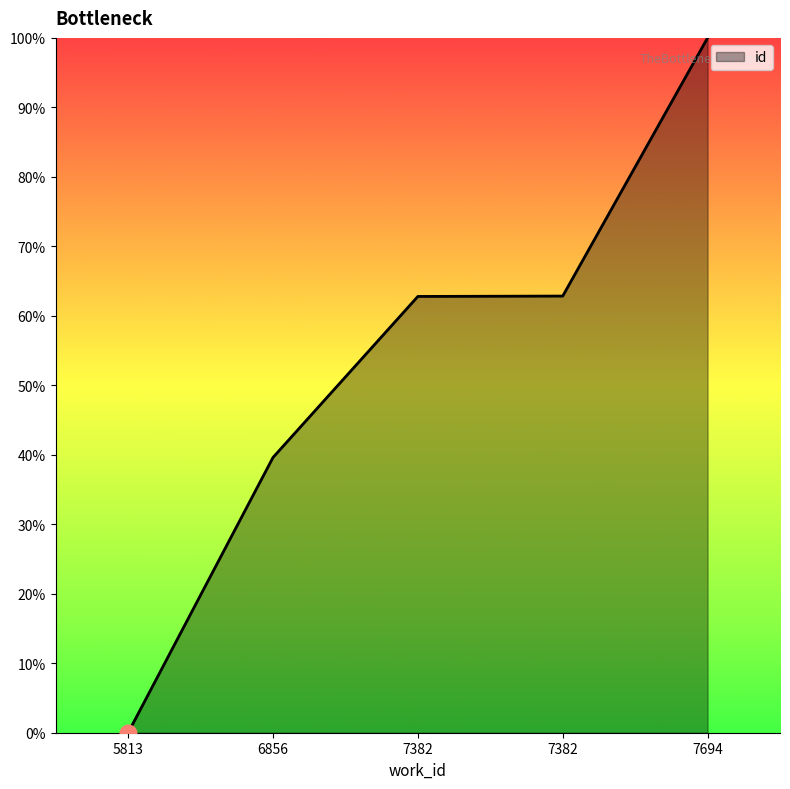

Does the chart display data point markers on the line(s)?

No